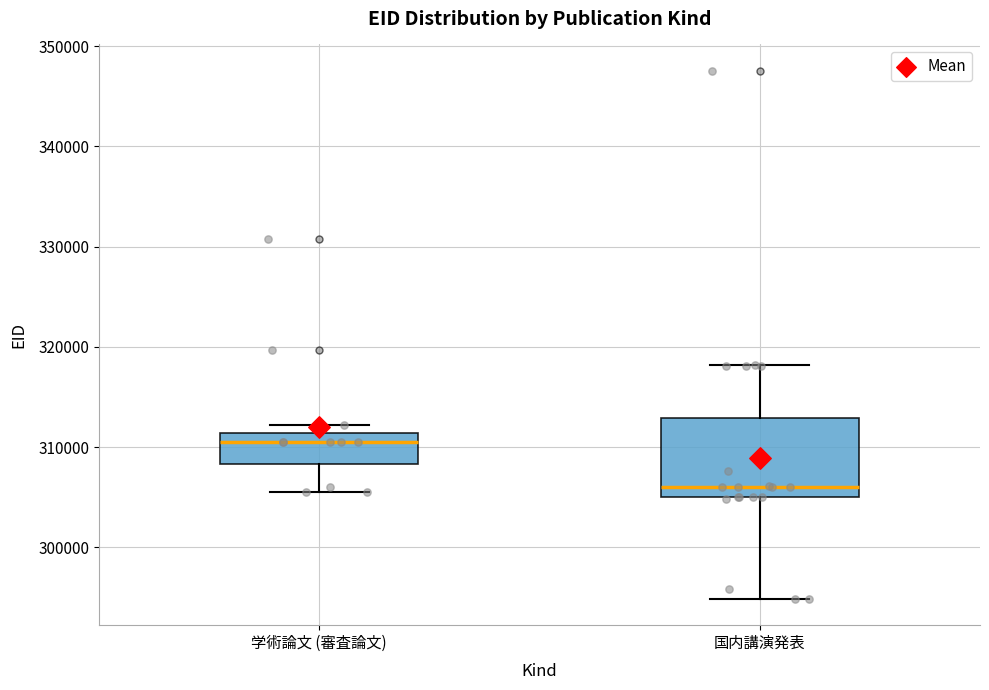

Which box's median line is the highest?

学術論文 (審査論文)